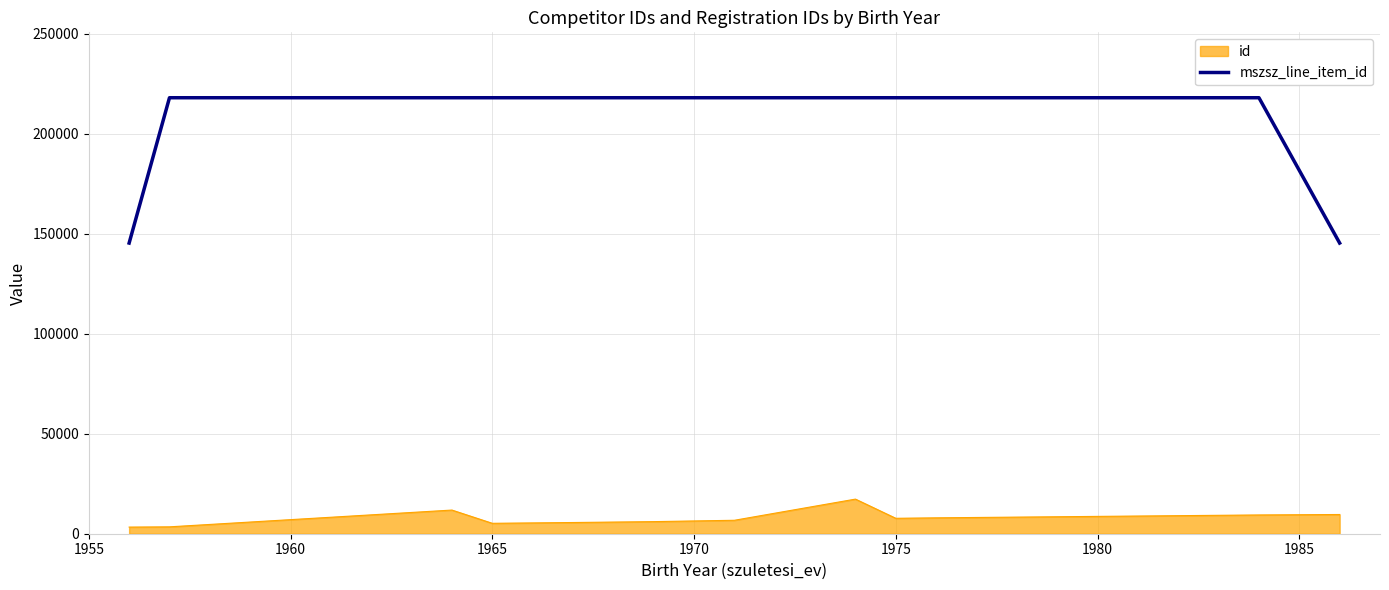

Does the chart display data point markers on the line(s)?

No